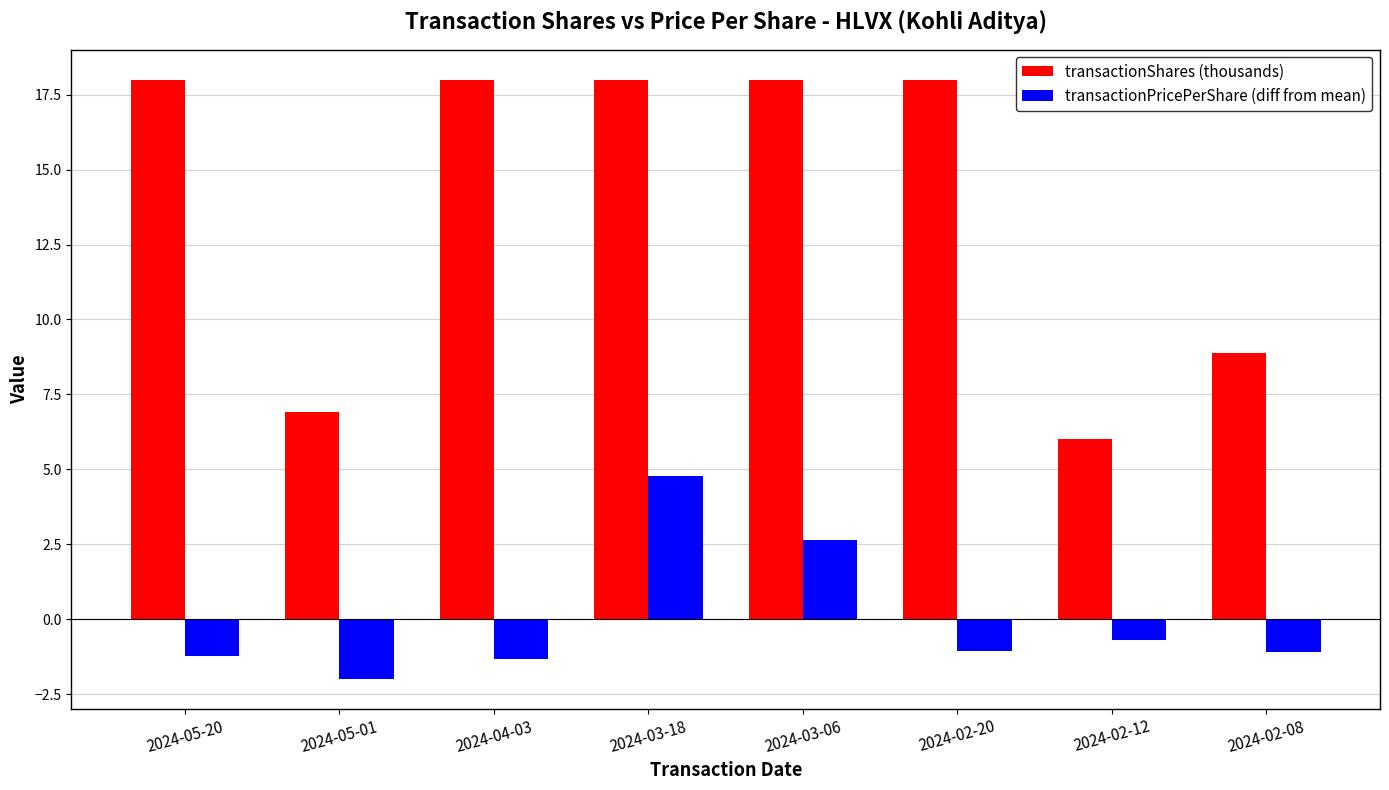

At 2024-02-20, list the series in order from largest to smallest.

transactionShares (thousands), transactionPricePerShare (diff from mean)